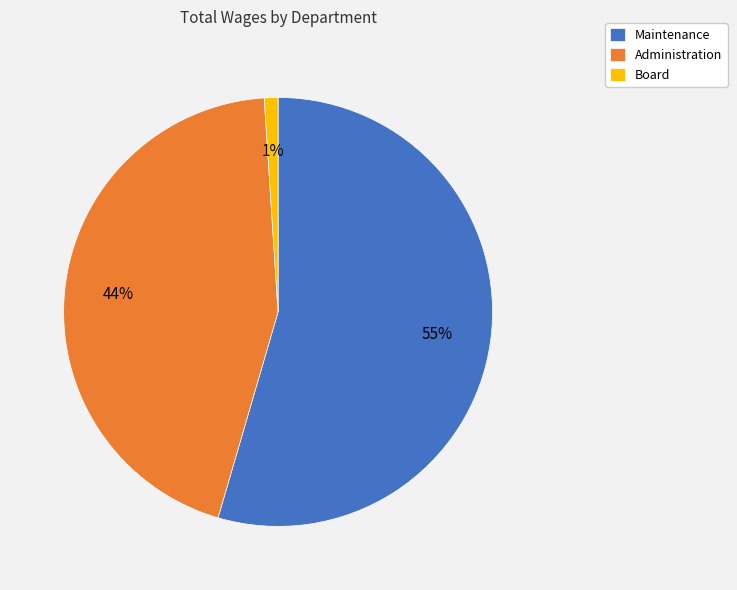

How many slices are in this pie chart?

3